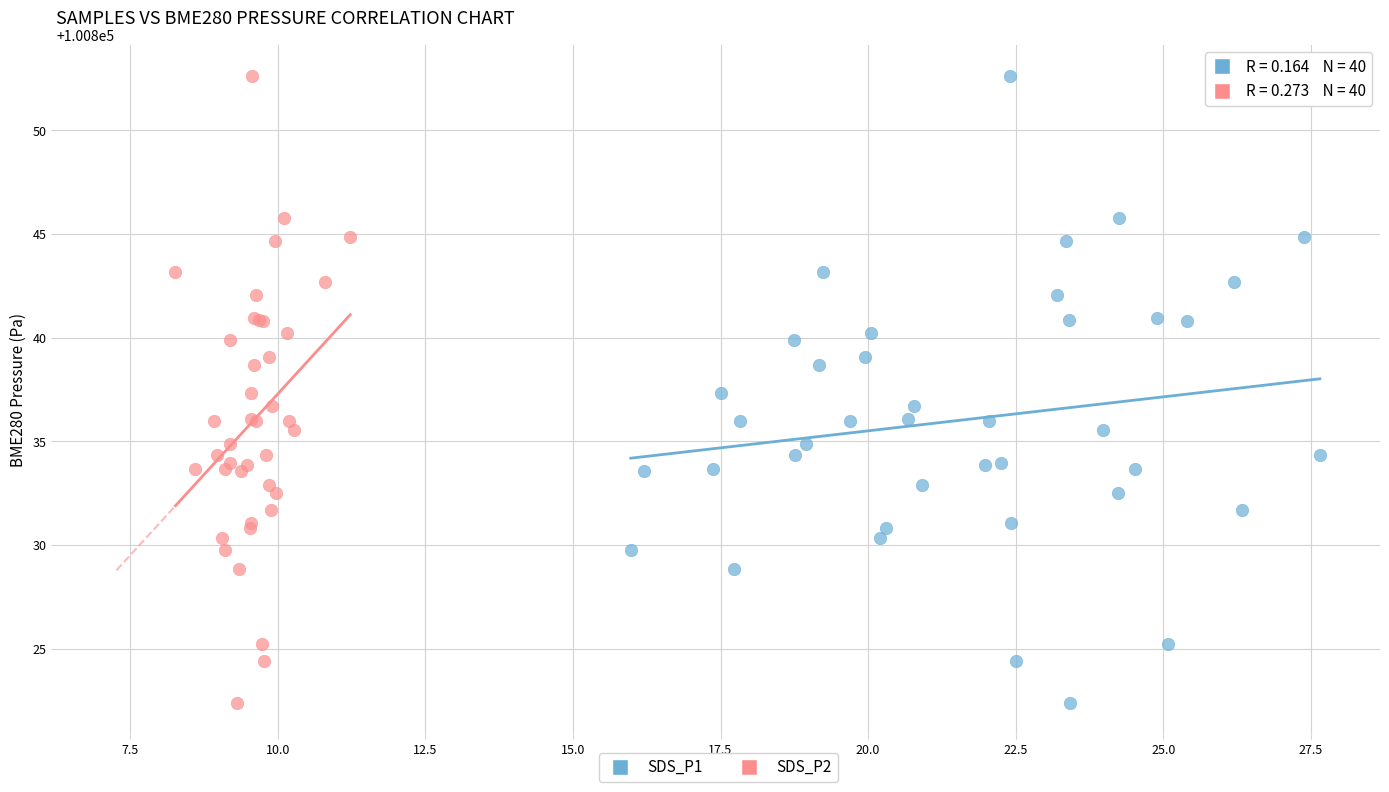

What are all the series names shown in the legend?

SDS_P1, SDS_P2